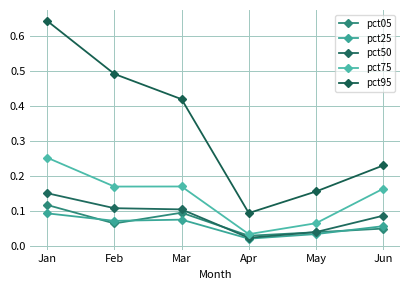

Count the number of categories in the chart.

6